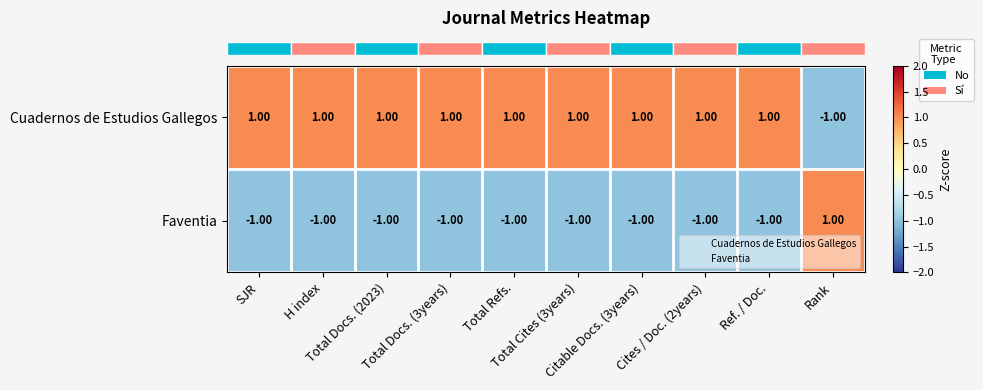

Which series has the largest total across all categories?

Cuadernos de Estudios Gallegos